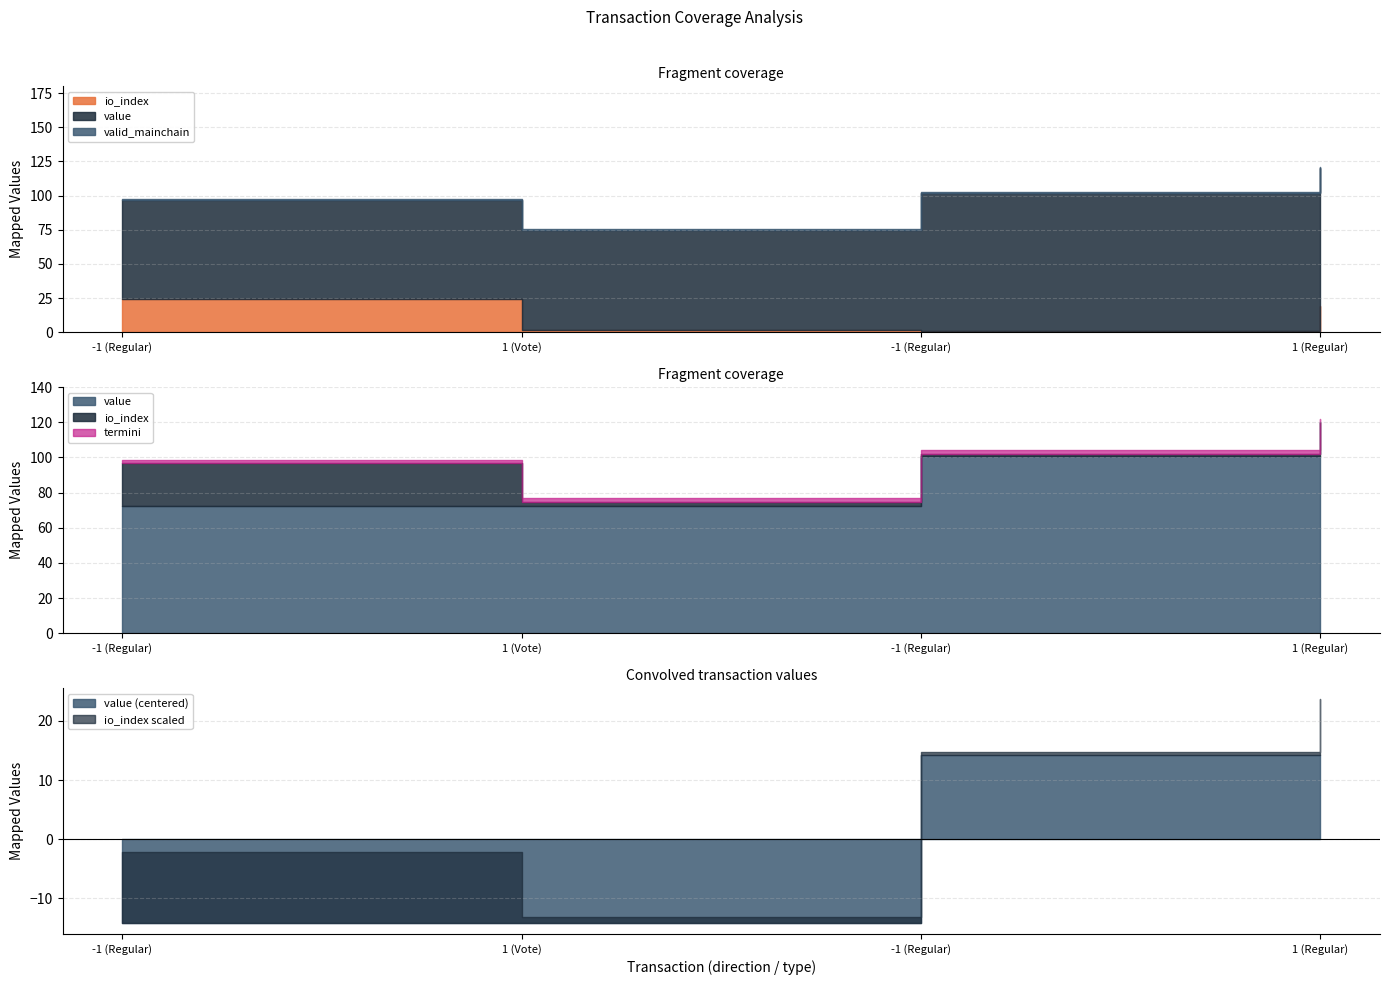

Reading right to left, extract all data points from this chart.

io_index: 19.0	1.0	2.0	24.0
value: 101.0	101.0	72.7	72.7
valid_mainchain: 1.0	1.0	1.0	1.0